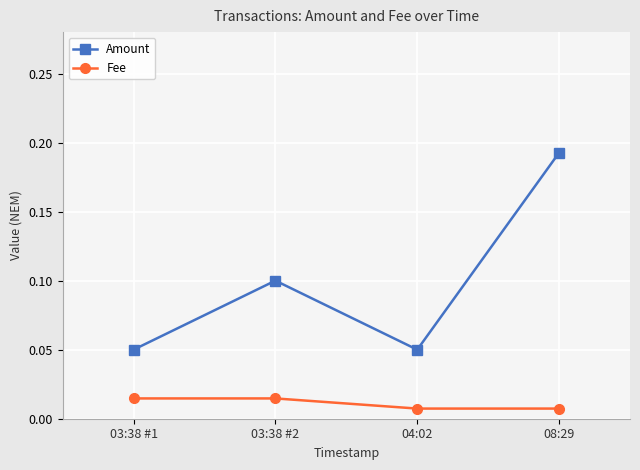

At which label does Amount reach its peak?

08:29